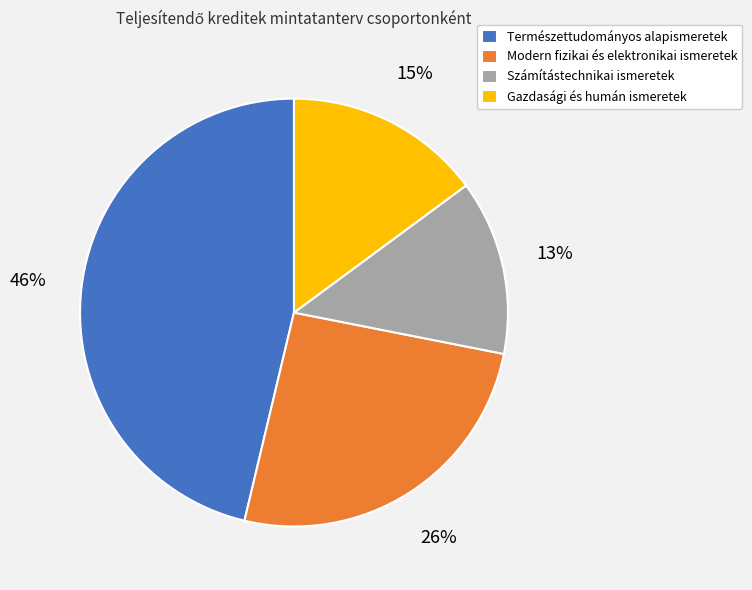

To the nearest percent, what is the combined percentage of Természettudományos alapismeretek and Gazdasági és humán ismeretek?

61%